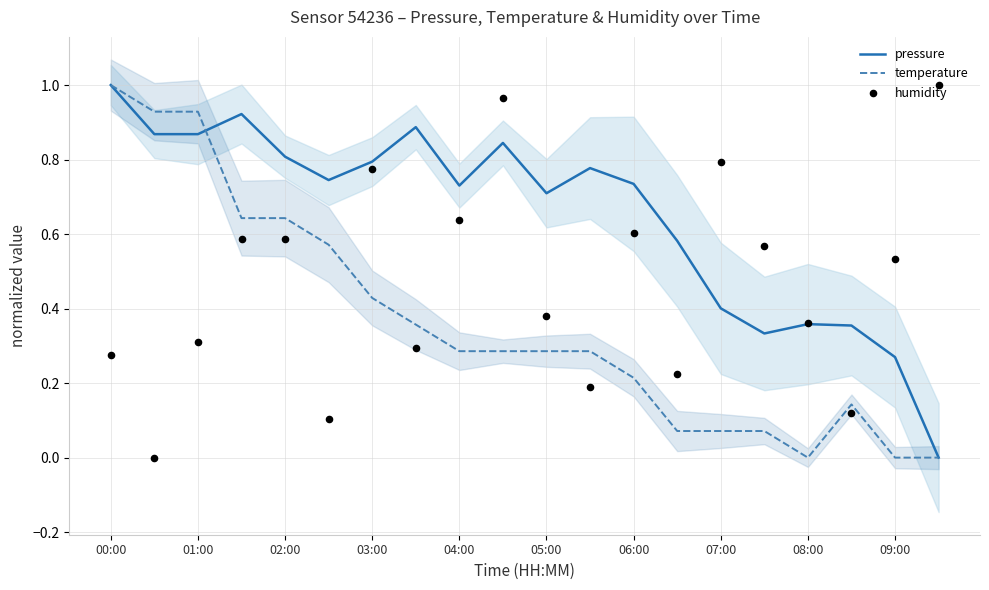

What are all the series names shown in the legend?

pressure, temperature, humidity